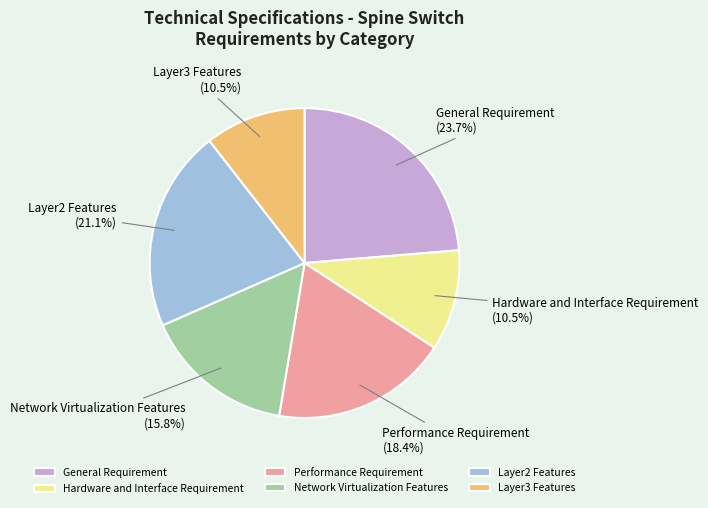

How many slices are in this pie chart?

6